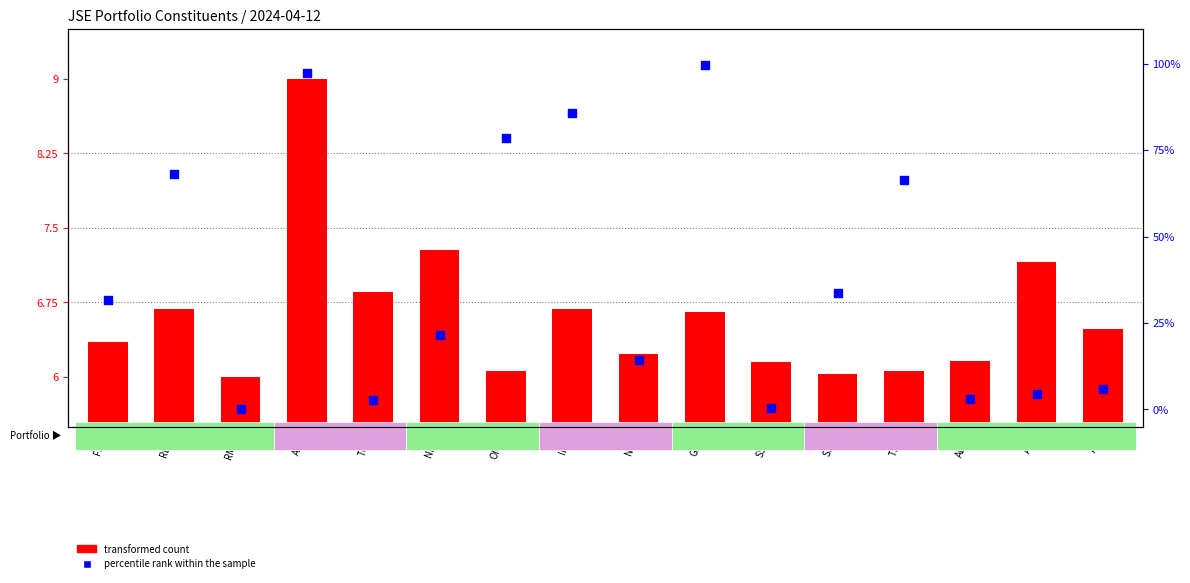

Which series contains the lowest Y value?

percentile rank within the sample